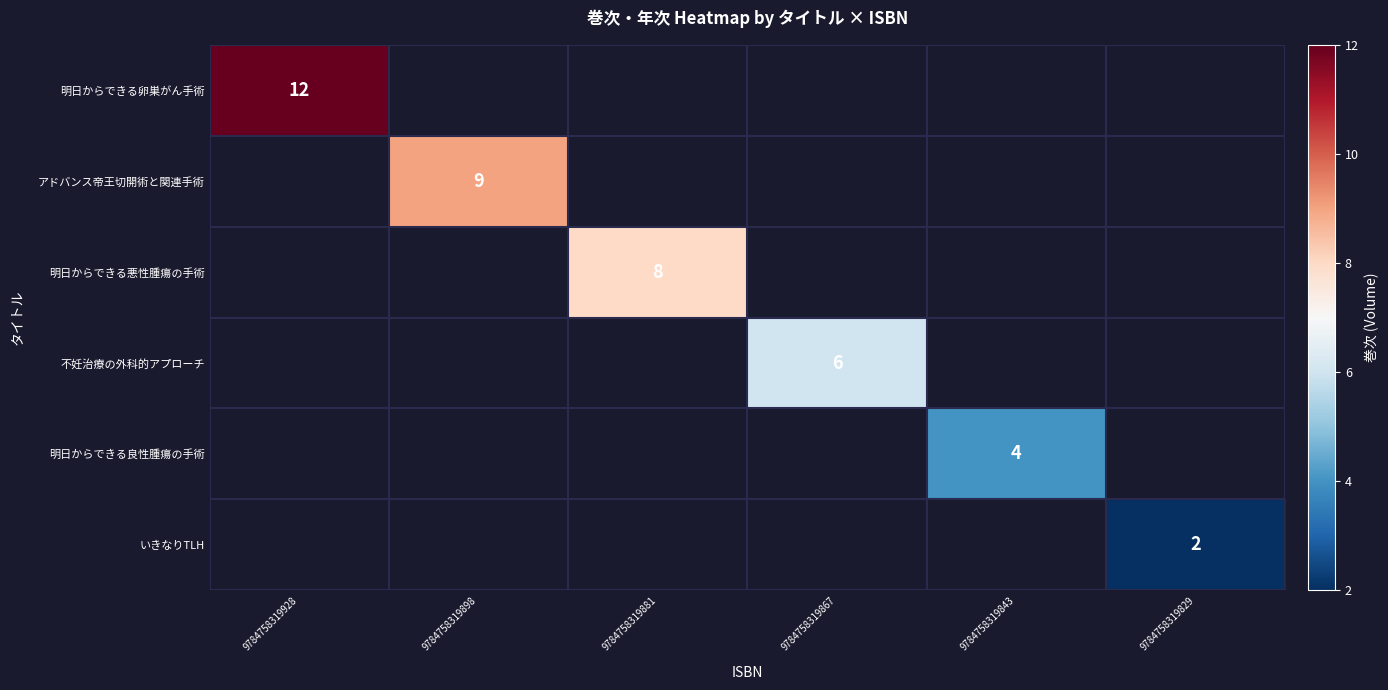

Is it true that 明日からできる卵巣がん手術 equals 12 at 9784758319928?

True